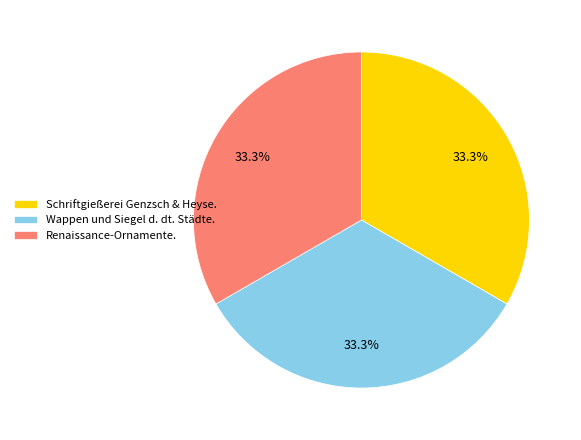

Approximately how many times larger is the value at Renaissance-Ornamente. compared to Schriftgießerei Genzsch & Heyse.?

1.0